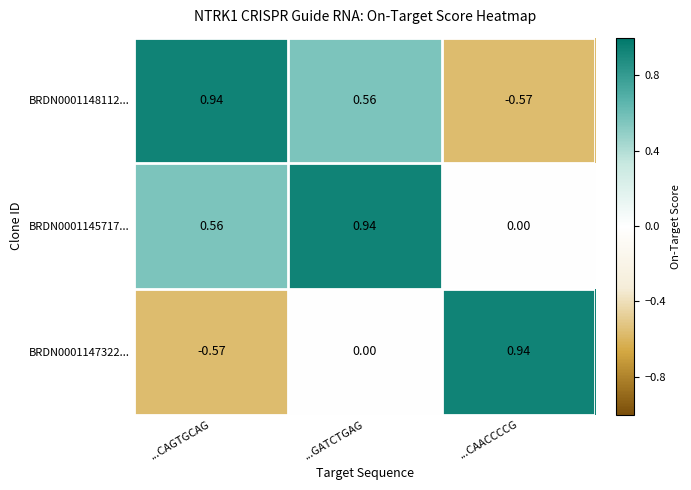

At which category is the sum across all series the highest?

...GATCTGAG